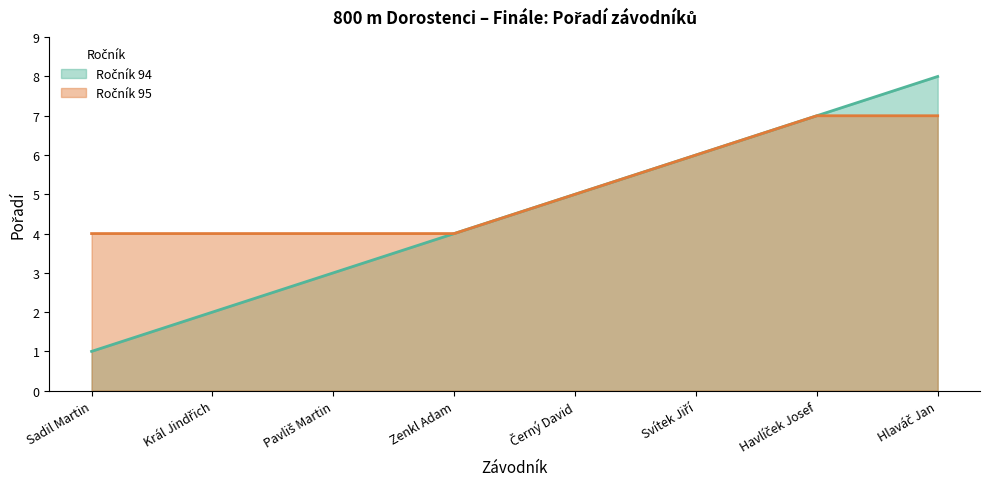

What is the greatest value displayed?

8